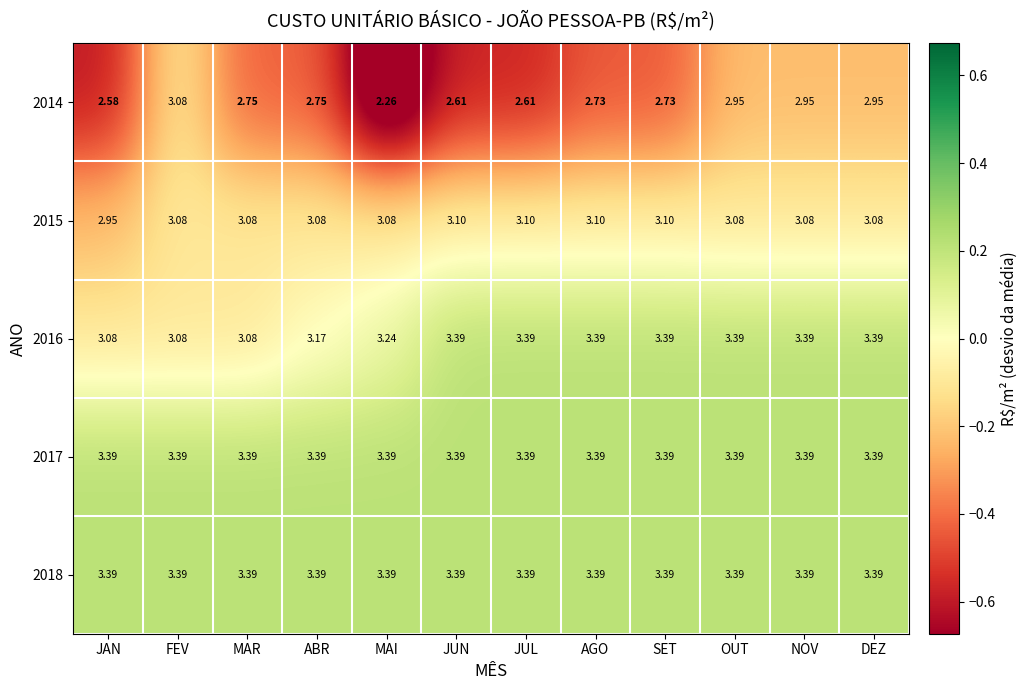

Is the value of 2017 at SET greater than the value of 2014 at DEZ?

Yes